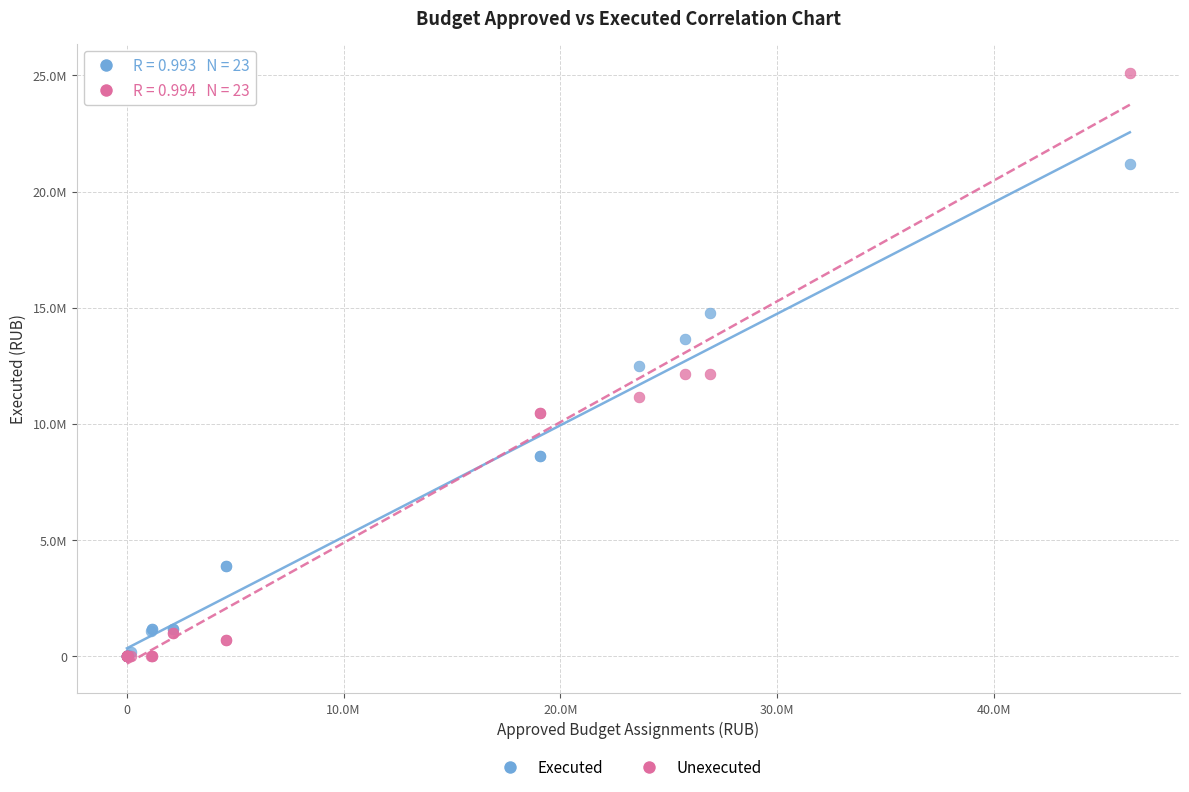

What are all the series names shown in the legend?

Executed, Unexecuted